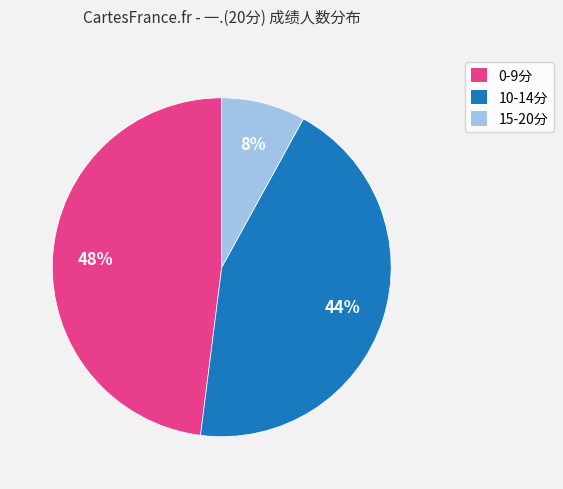

What is the largest slice in the pie chart?

0-9分